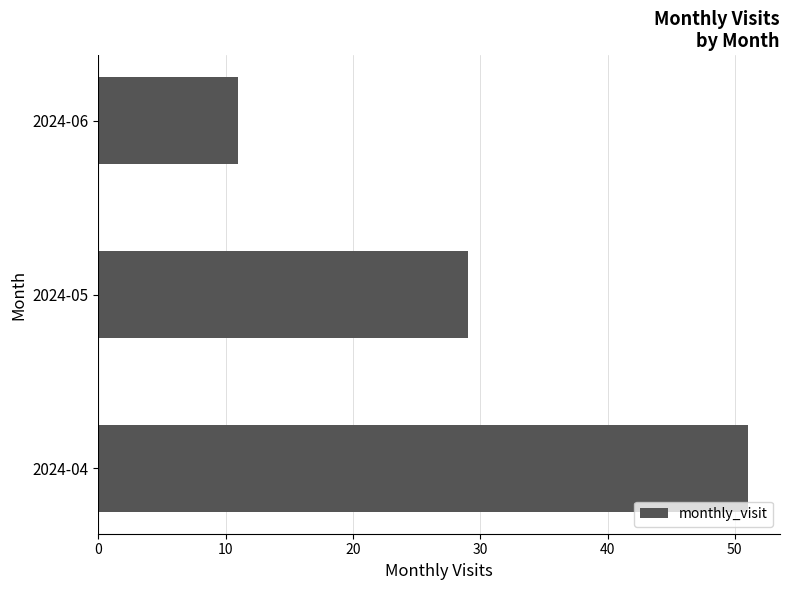

Rank the categories by value from highest to lowest.

2024-04, 2024-05, 2024-06